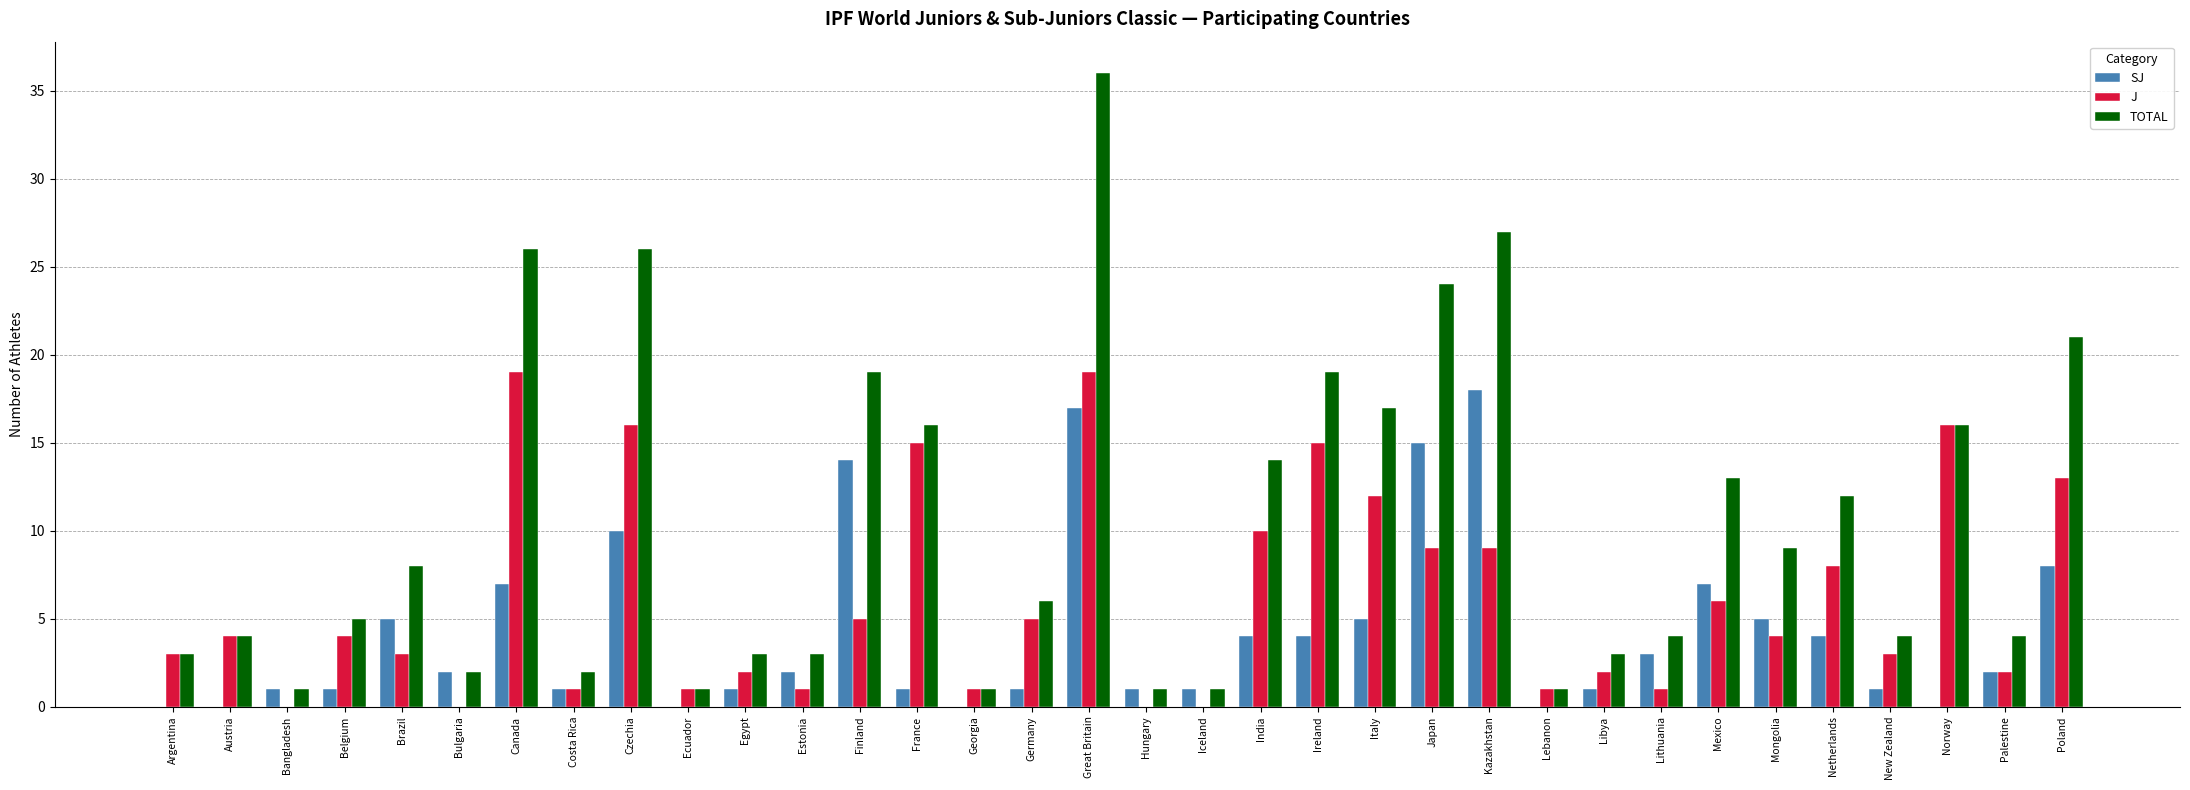

How many categories are shown in the chart?

34